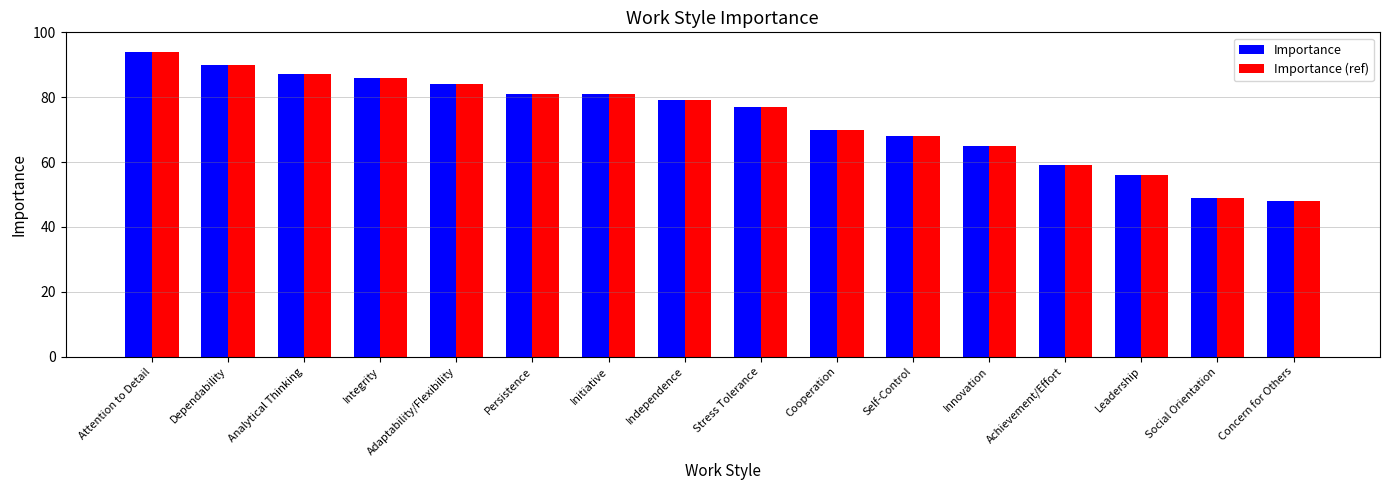

True or false: Importance has a value of 90 at Achievement/Effort.

False